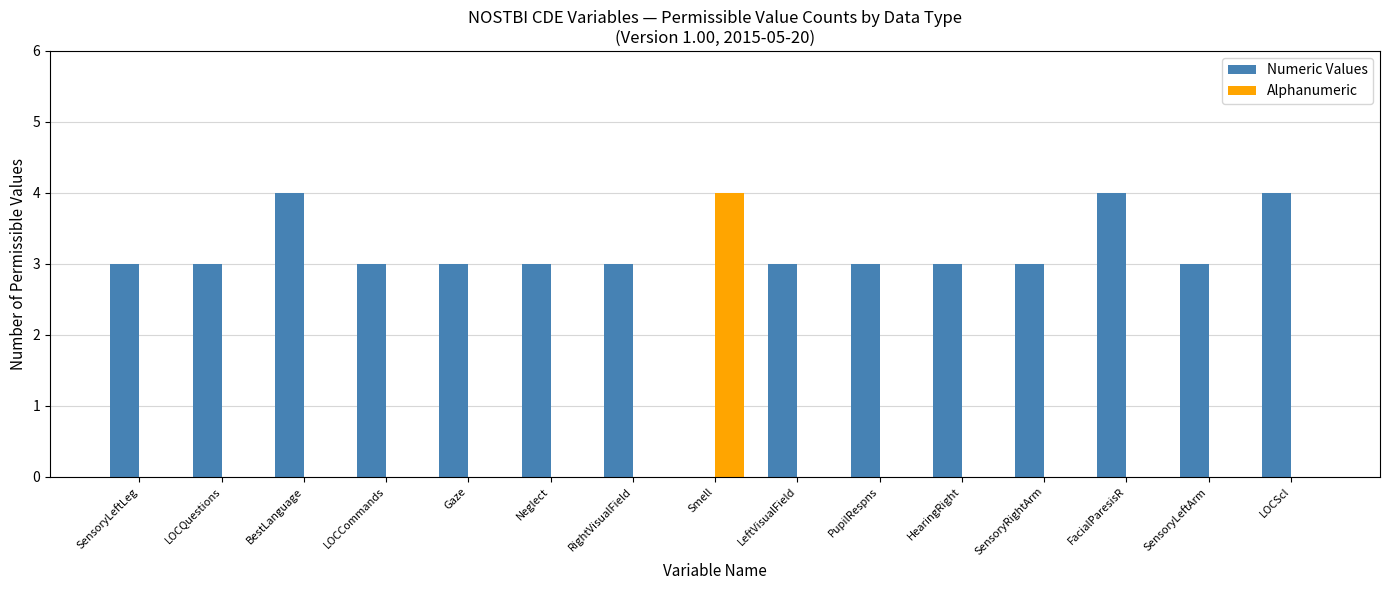

What is the maximum value for Numeric Values?

4